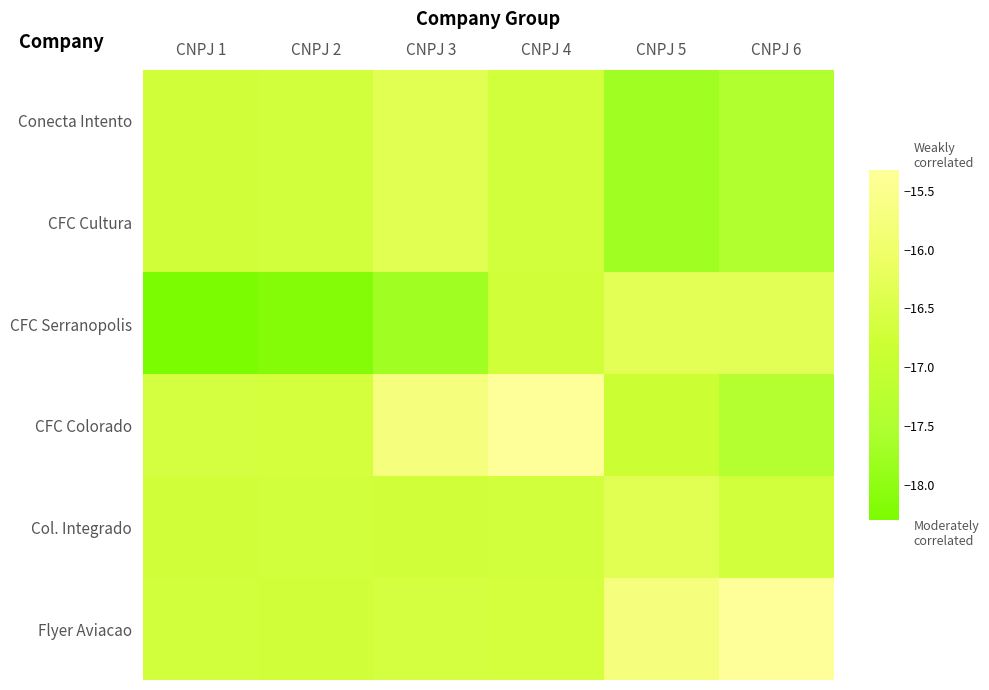

At which category is the sum across all series the highest?

CNPJ 4